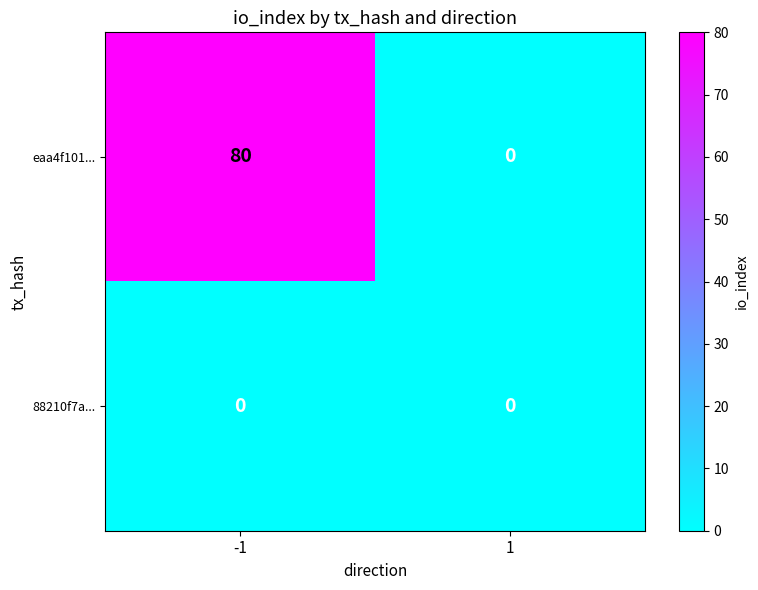

List the series in order of their overall mean, lowest first.

88210f7a..., eaa4f101...